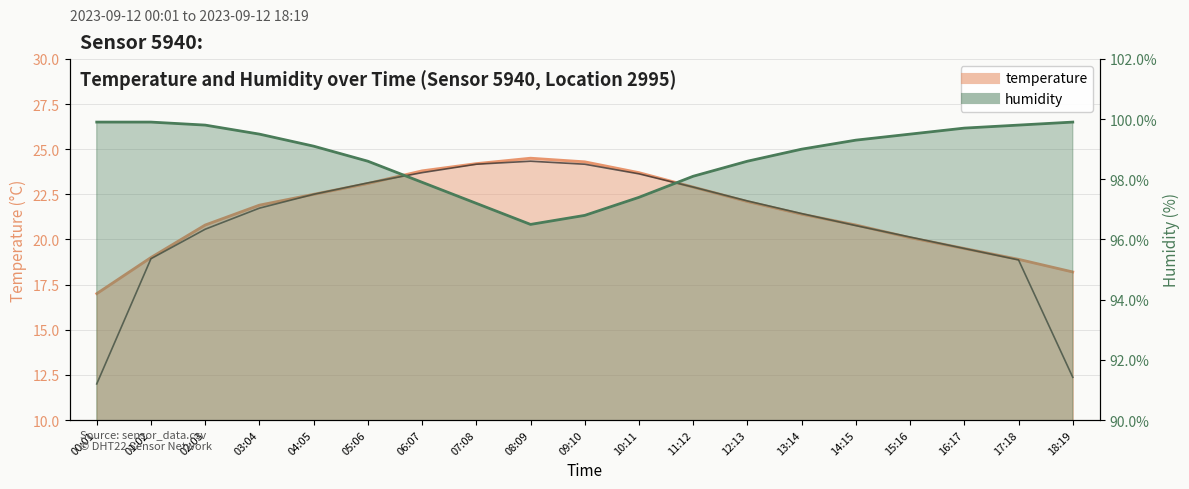

What position from the right is 06:07?

13